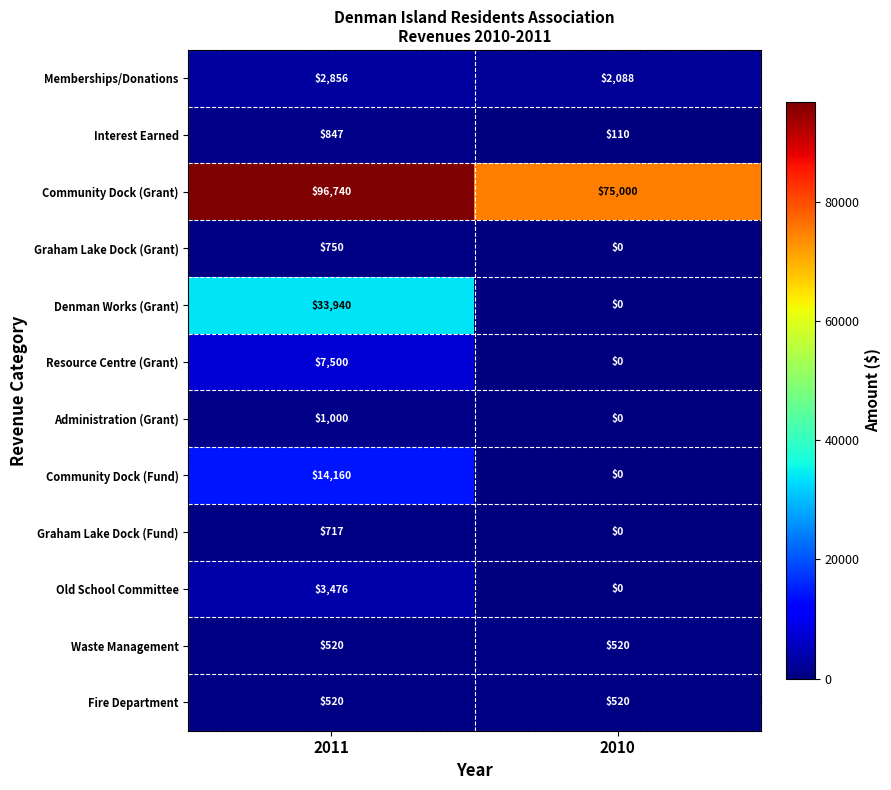

What is the sum of the Waste Management values at 2011 and 2010?

1040